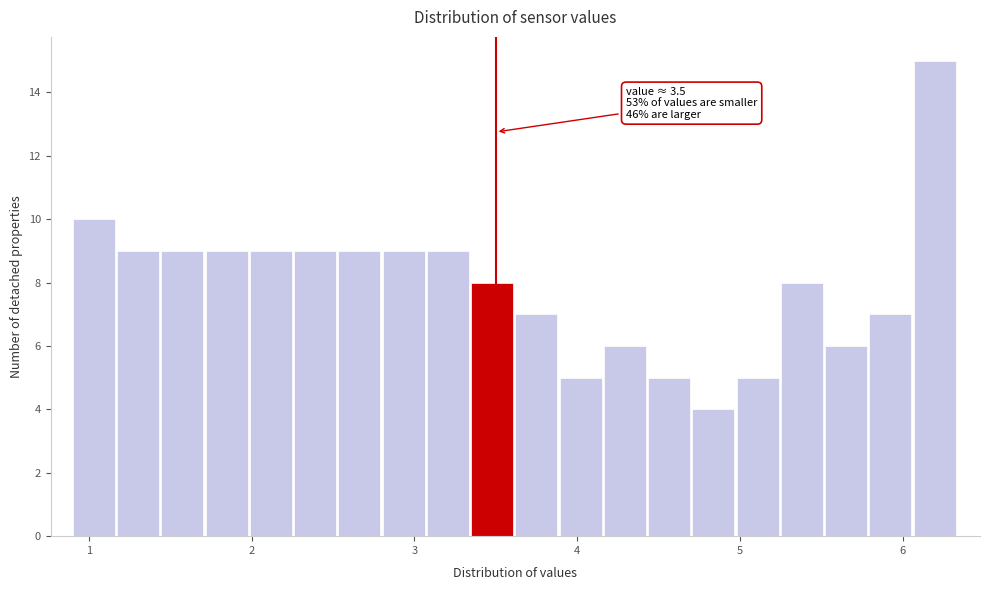

Read against the x-axis, roughly where is the centre of the tallest bar?

6.2